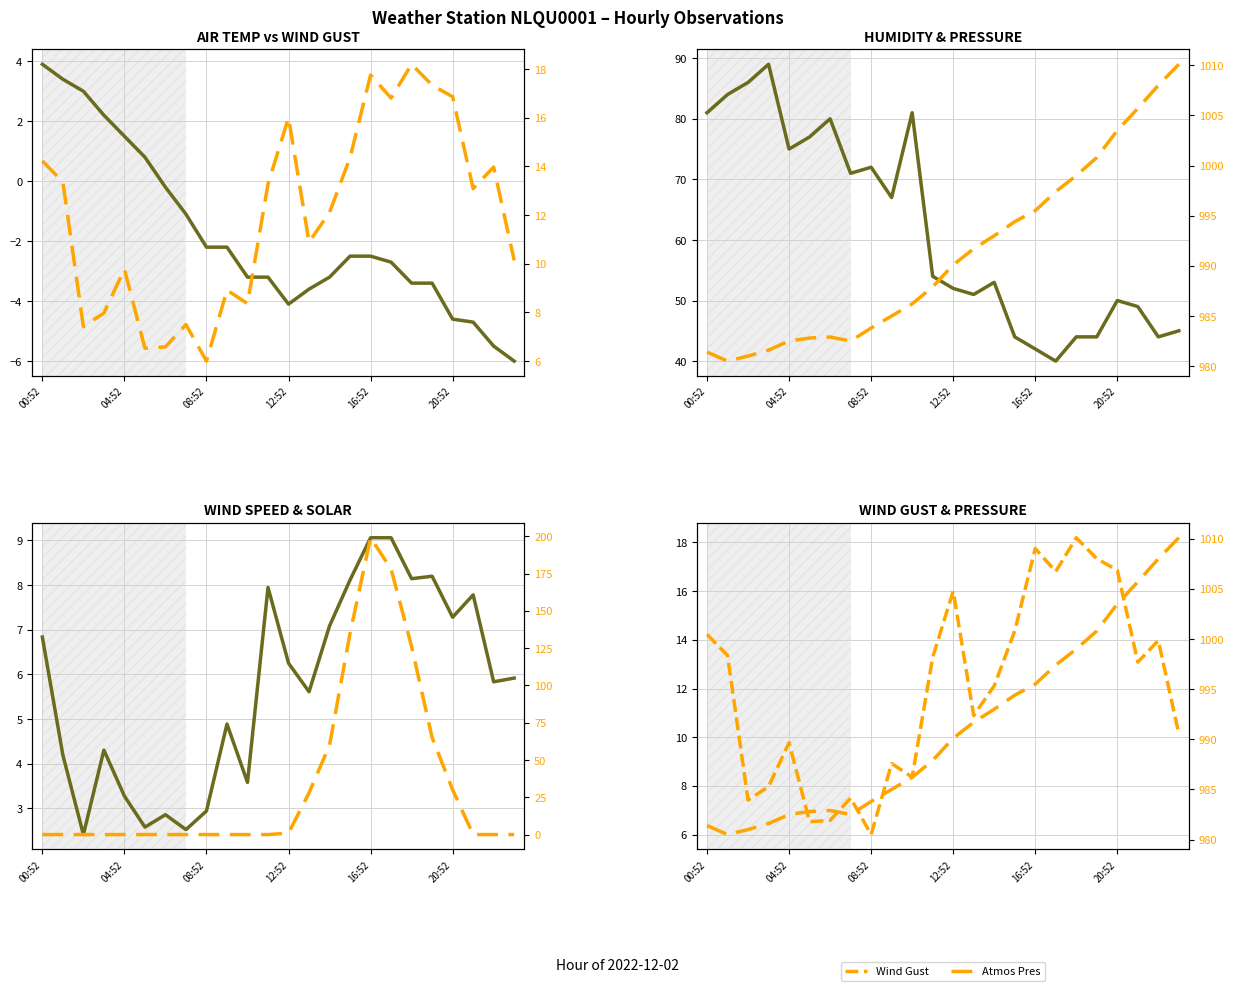

Reading left to right, what are all the values shown in this chart?

Air Temp: 3.9	3.4	3.0	2.2	1.5	0.8	-0.2	-1.1	-2.2	-2.2	-3.2	-3.2	-4.1	-3.6	-3.2	-2.5	-2.5	-2.7	-3.4	-3.4	-4.6	-4.7	-5.5	-6.0
Wind Gust: 14.2	13.4	7.4	8.0	9.8	6.5	6.6	7.5	6.0	8.9	8.4	13.3	16.0	10.9	12.1	14.4	17.8	16.8	18.2	17.3	16.9	13.1	14.0	10.1
Rel Humidity: 81.0	84.0	86.0	89.0	75.0	77.0	80.0	71.0	72.0	67.0	81.0	54.0	52.0	51.0	53.0	44.0	42.0	40.0	44.0	44.0	50.0	49.0	44.0	45.0
Atmos Pres: 981.4	980.5	981.0	981.6	982.5	982.8	982.9	982.5	983.8	985.0	986.2	987.9	990.1	991.7	993.0	994.4	995.5	997.4	999.0	1000.8	1003.5	1005.7	1008.0	1010.1
Wind Speed: 6.8	4.2	2.4	4.3	3.3	2.6	2.9	2.5	2.9	4.9	3.6	7.9	6.2	5.6	7.1	8.1	9.1	9.1	8.1	8.2	7.3	7.8	5.8	5.9
Solar Rad: 0.0	0.0	0.0	0.0	0.0	0.0	0.0	0.0	0.0	0.0	0.0	0.0	1.0	28.0	60.0	135.0	199.0	178.0	126.0	65.0	30.0	0.0	0.0	0.0